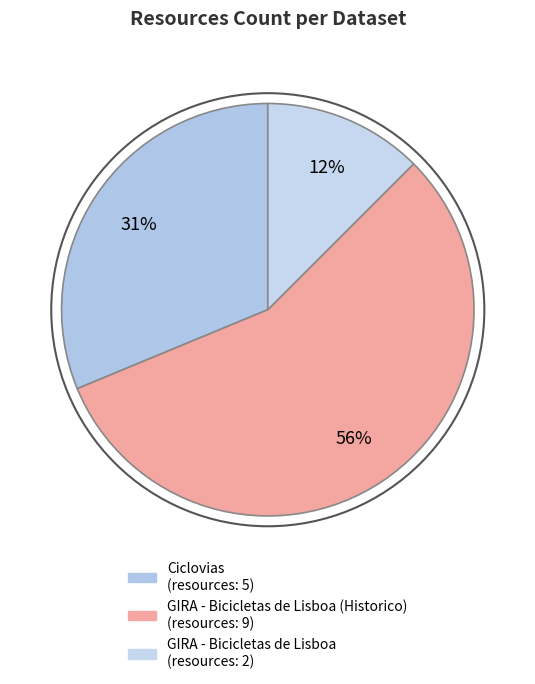

Count the number of slices in the pie.

3